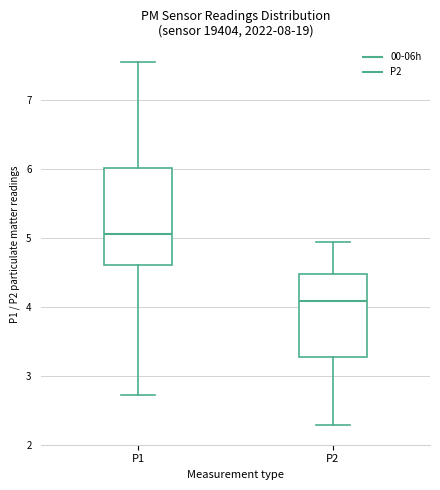

Reading left to right, transcribe this box plot: for each box, give where its median line is, the range the box spans, and where its two whiskers end, as read against the y-axis. The values are not printed on the chart, so give them approximately, as read against the axis.

P1: median 5.1, box 4.6 to 6.0, whiskers 2.7 to 7.6
P2: median 4.1, box 3.3 to 4.5, whiskers 2.3 to 4.9